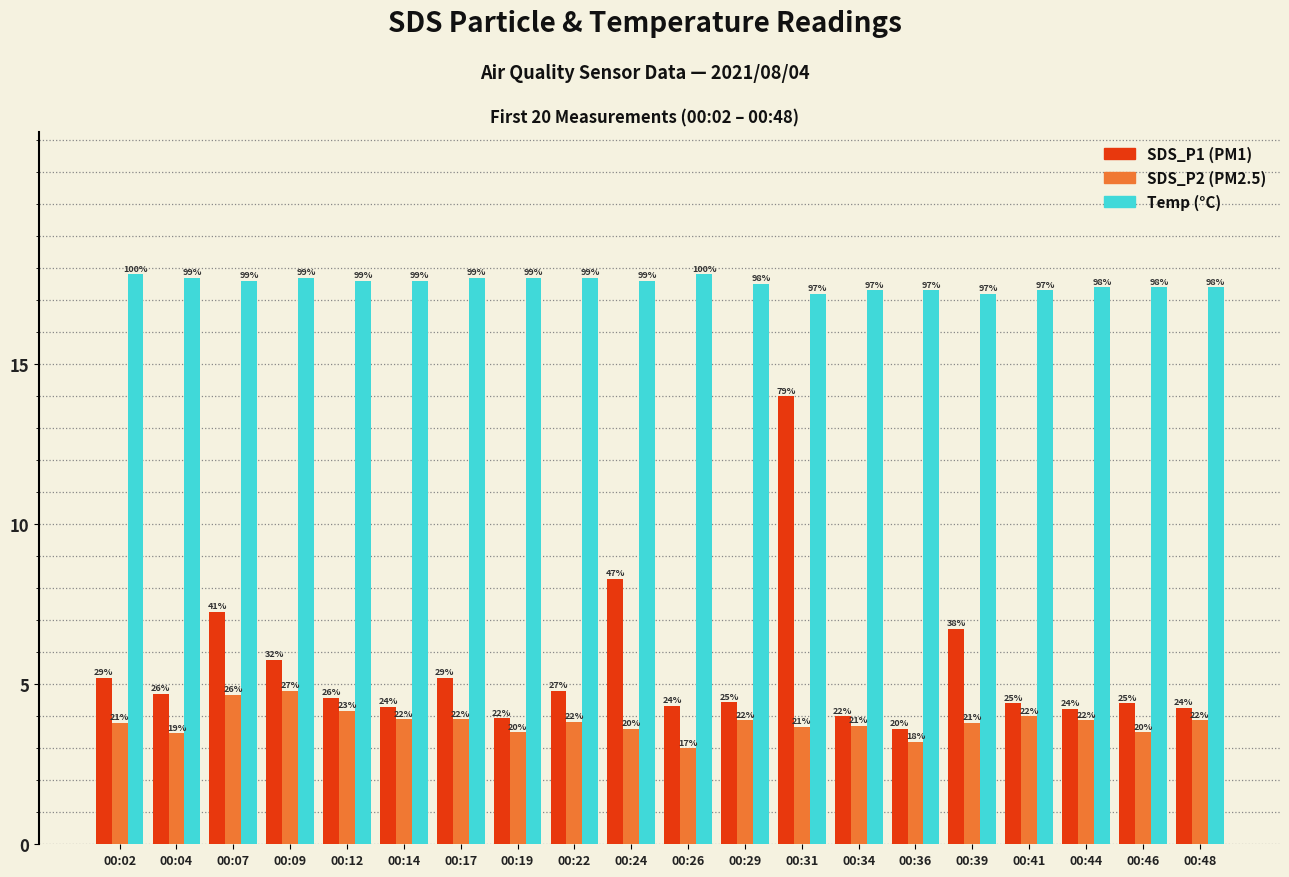

Are the bars horizontal?

No